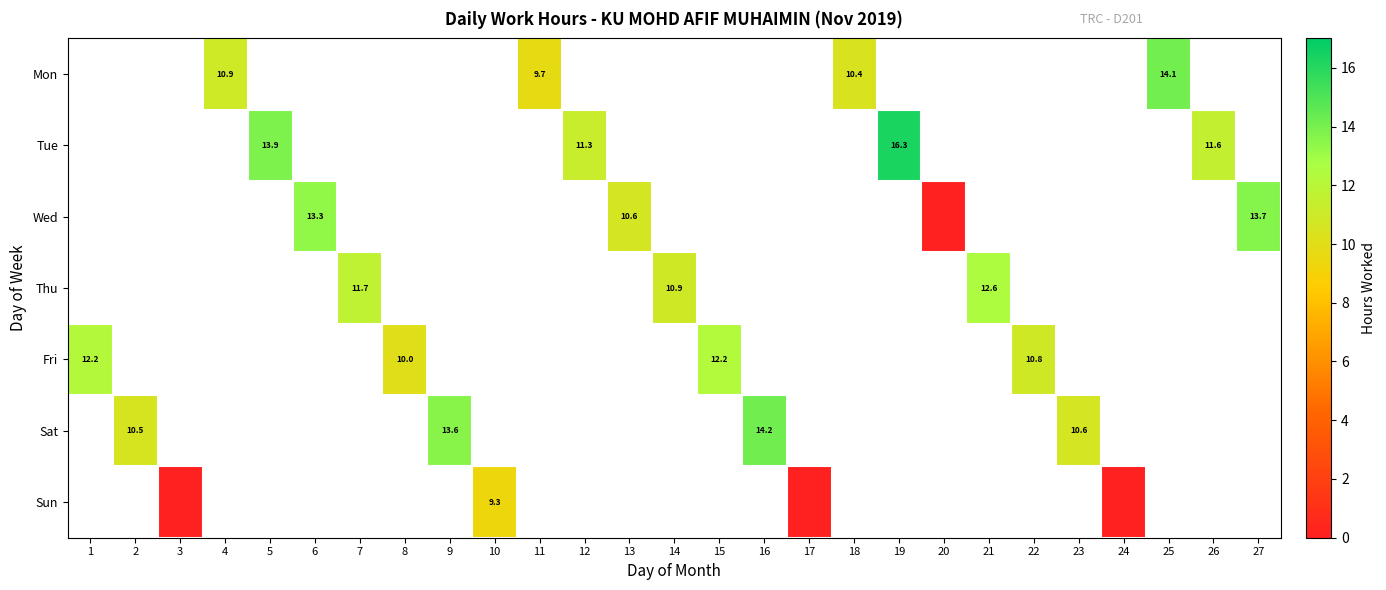

At which category does the chart reach its peak across all series?

19